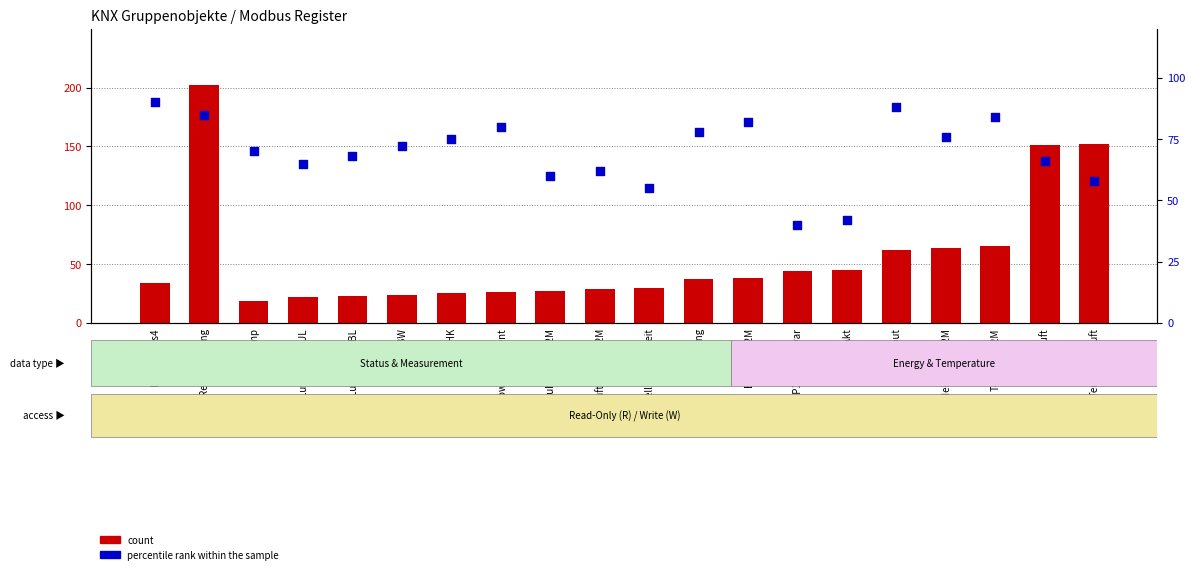

What is the total value across all series at LuftmengeZUL?

87